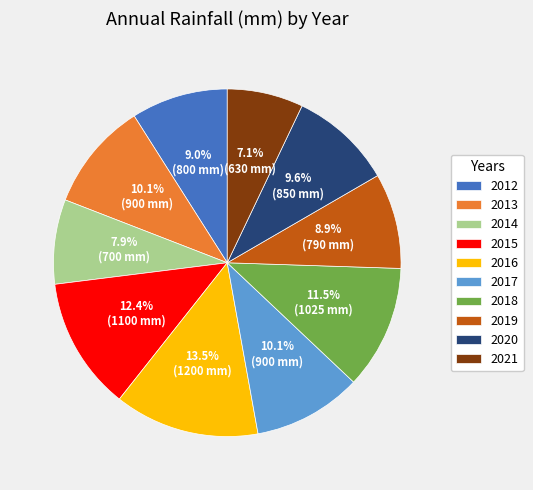

Between 2019 and 2015, which is larger?

2015